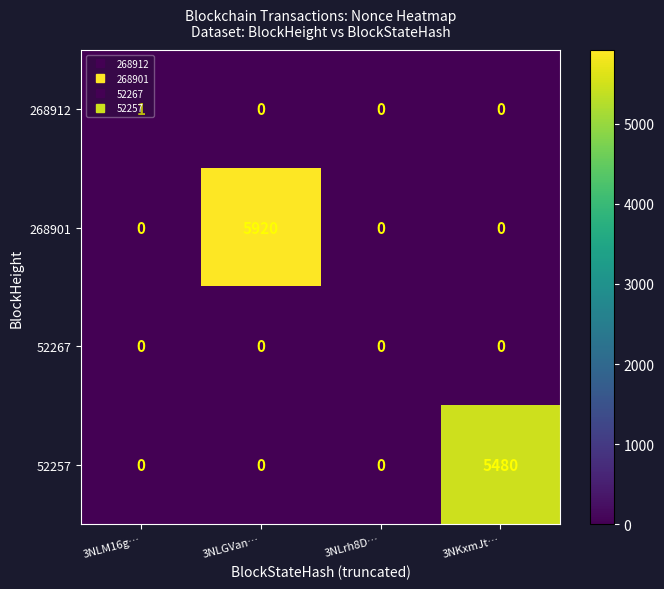

What is the difference between the highest and lowest values at 3NLM16g…?

1